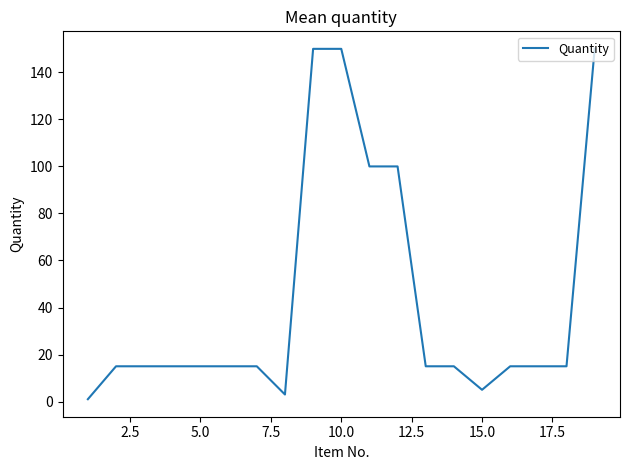

Does the chart have visible grid lines?

No